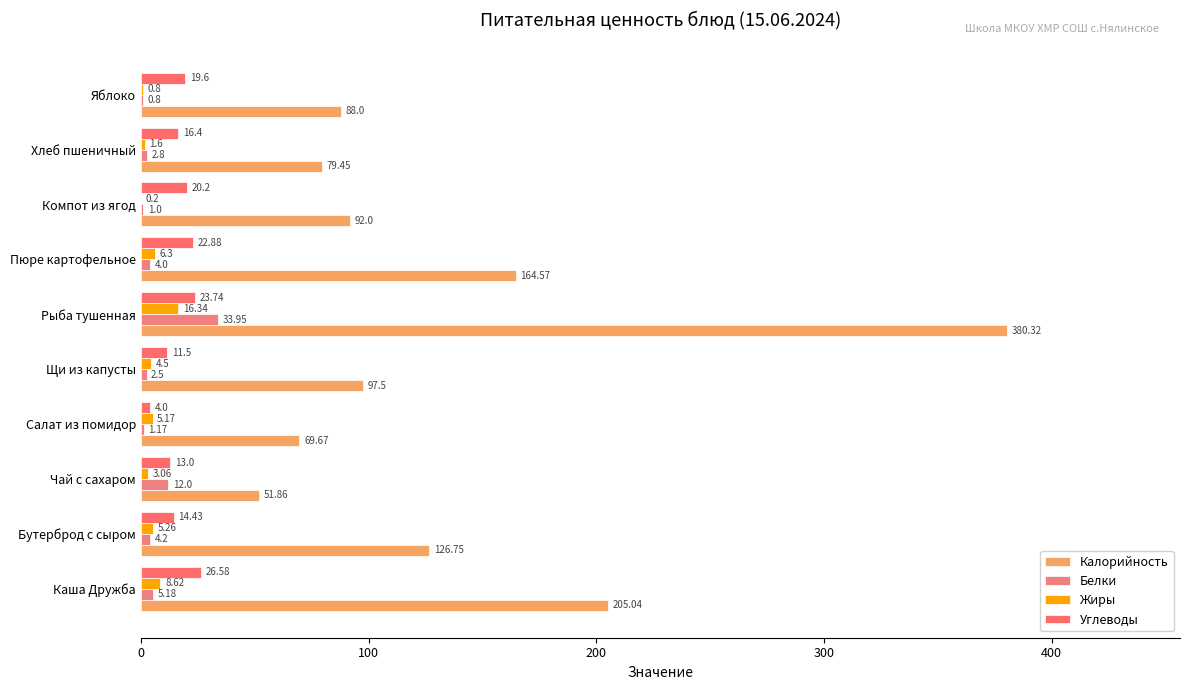

How many categories are shown in the chart?

10